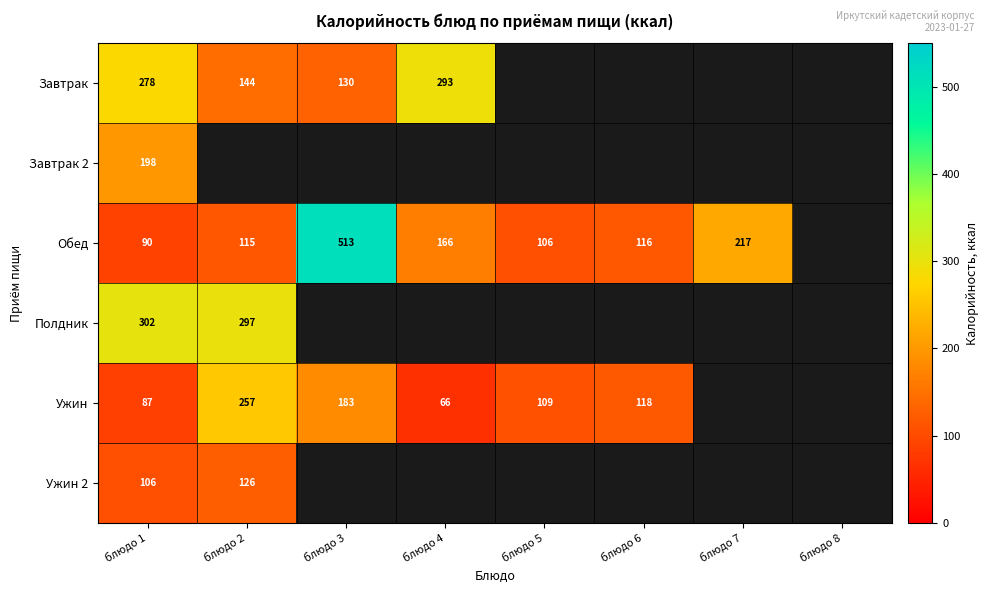

Is the value of Завтрак at блюдо 3 greater than the value of Обед at блюдо 6?

Yes